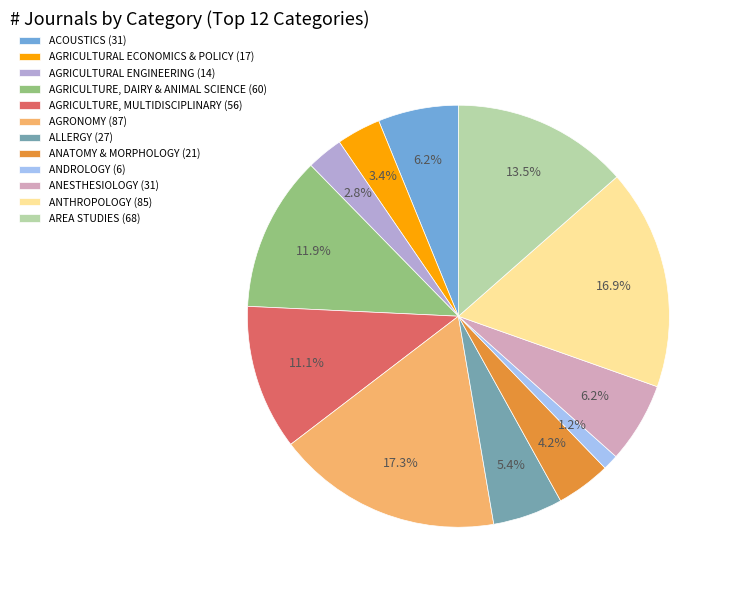

Is ANESTHESIOLOGY (31) the majority of the pie?

No